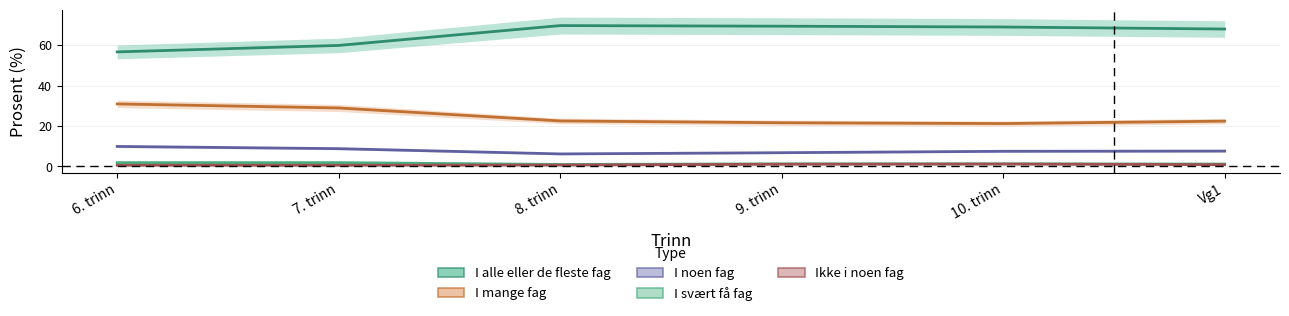

Which series has the largest total across all categories?

I alle eller de fleste fag